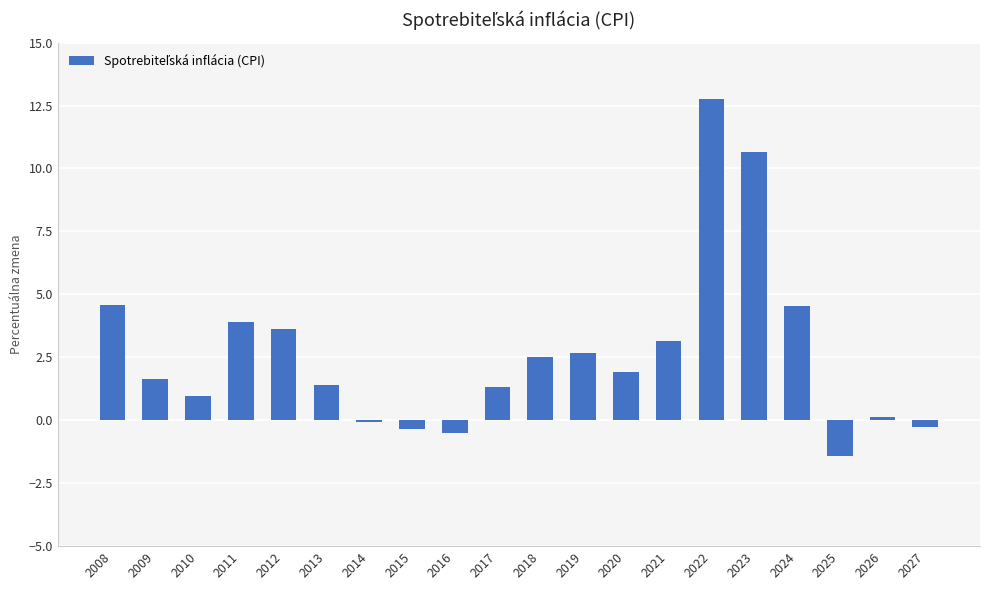

Which category has the lowest value across all series?

2025